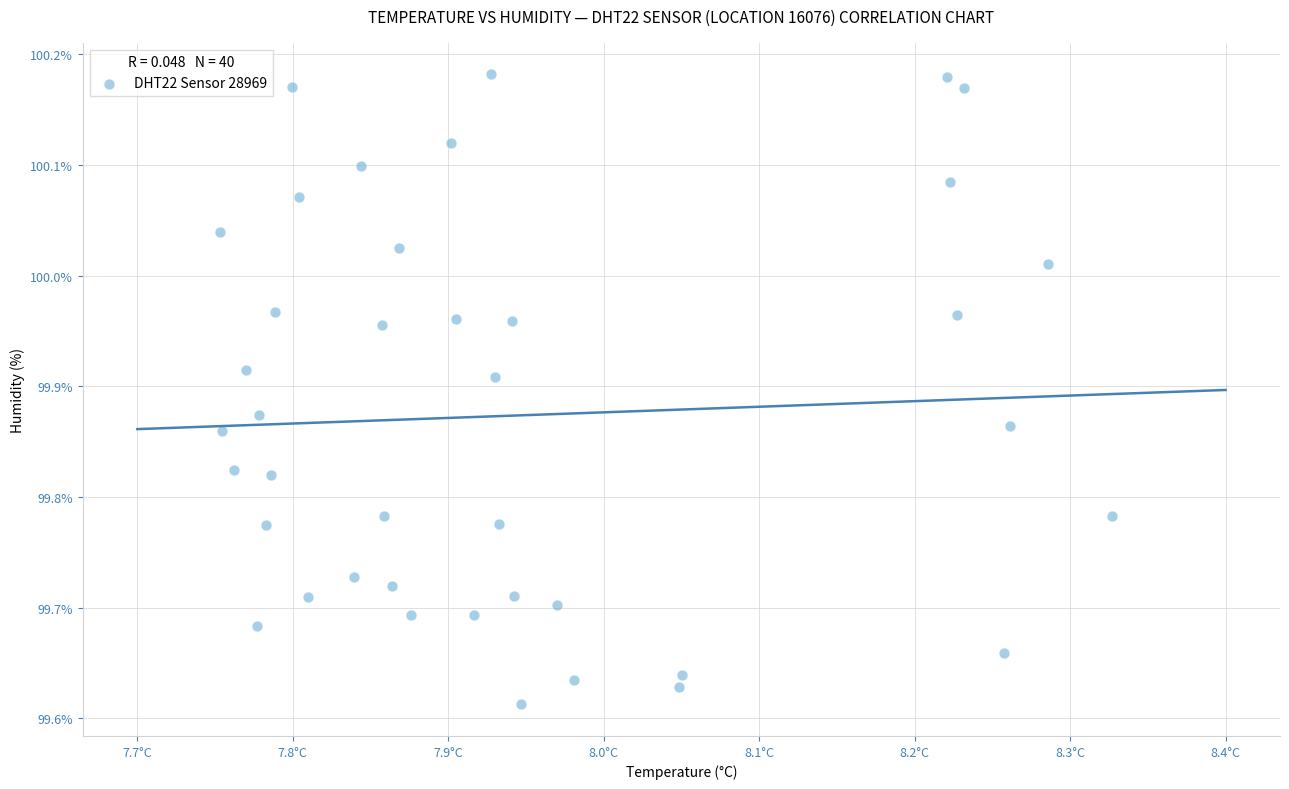

What is the range of X values (max minus min)?

0.6